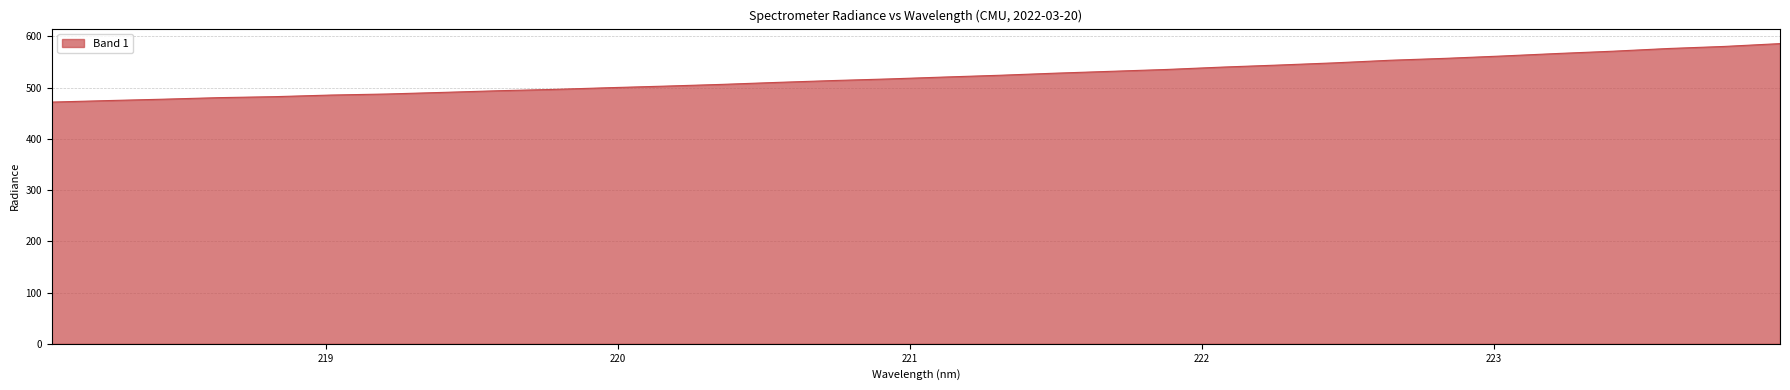

What is the greatest value displayed?

585.8